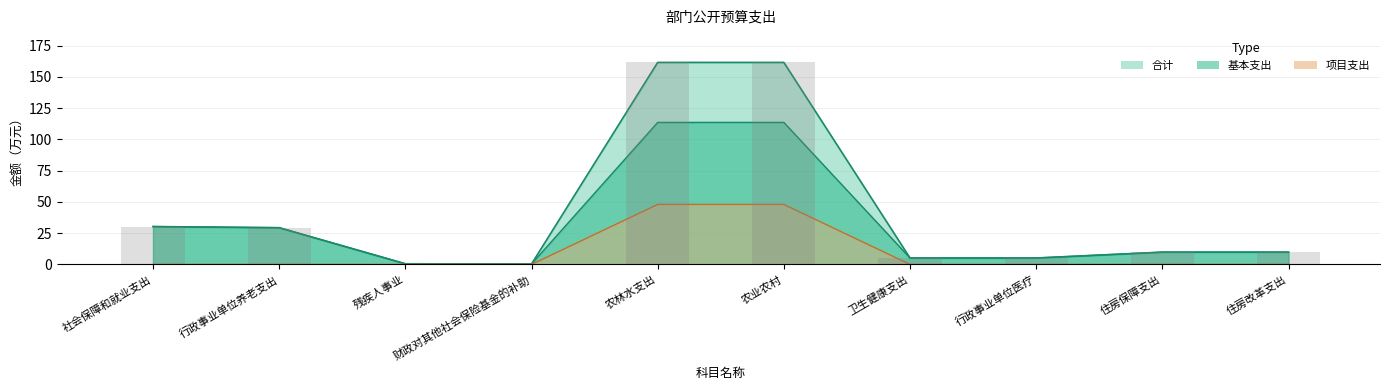

Does the chart contain any negative values?

No